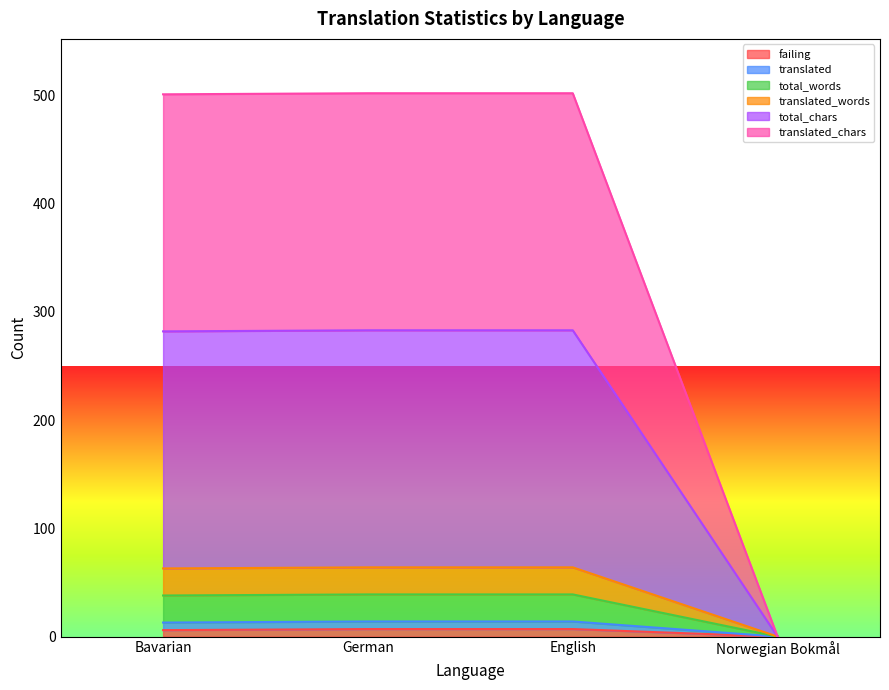

What are all the series names shown in the legend?

failing, translated, total_words, translated_words, total_chars, translated_chars